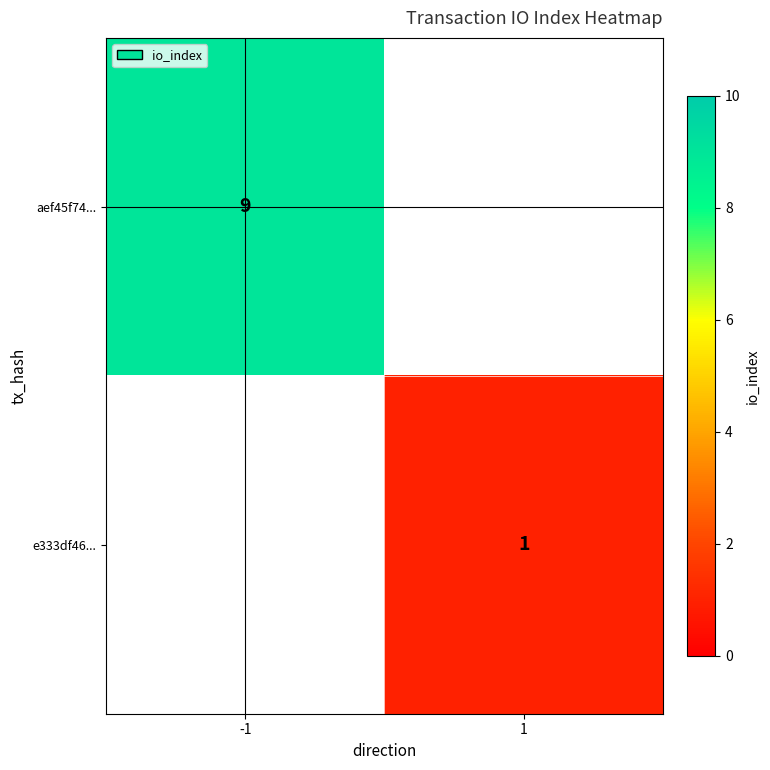

True or false: aef45f74... has a value of 9 at -1.

True